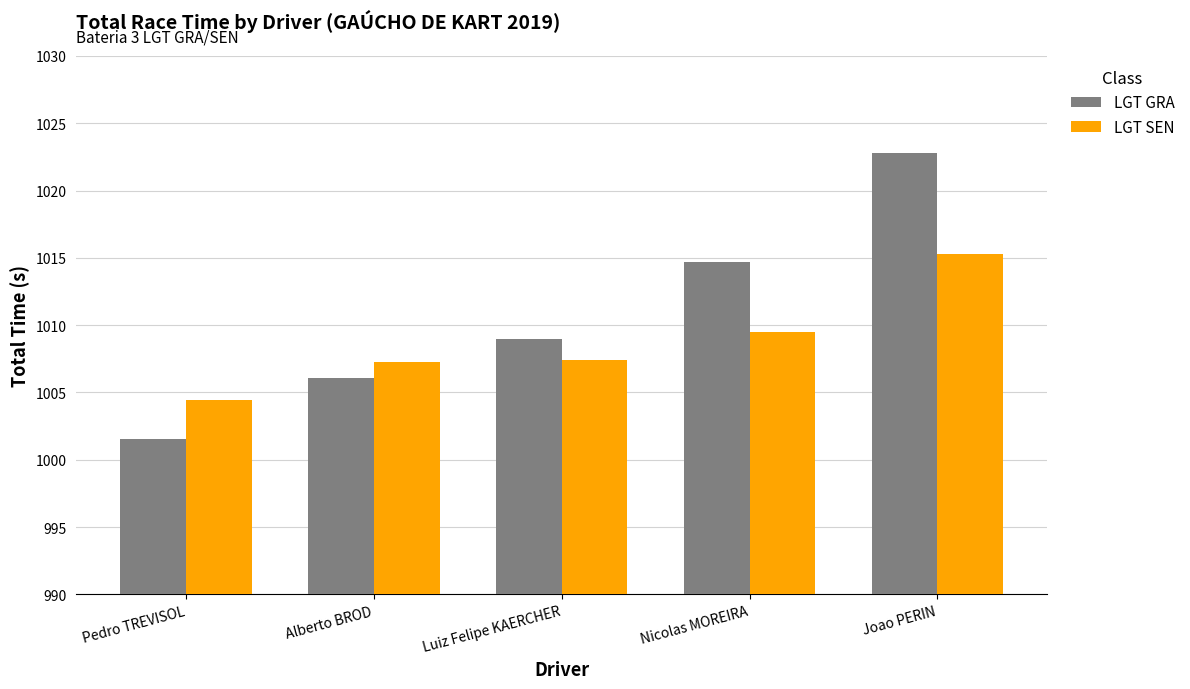

At which label does LGT GRA reach its peak?

Joao PERIN